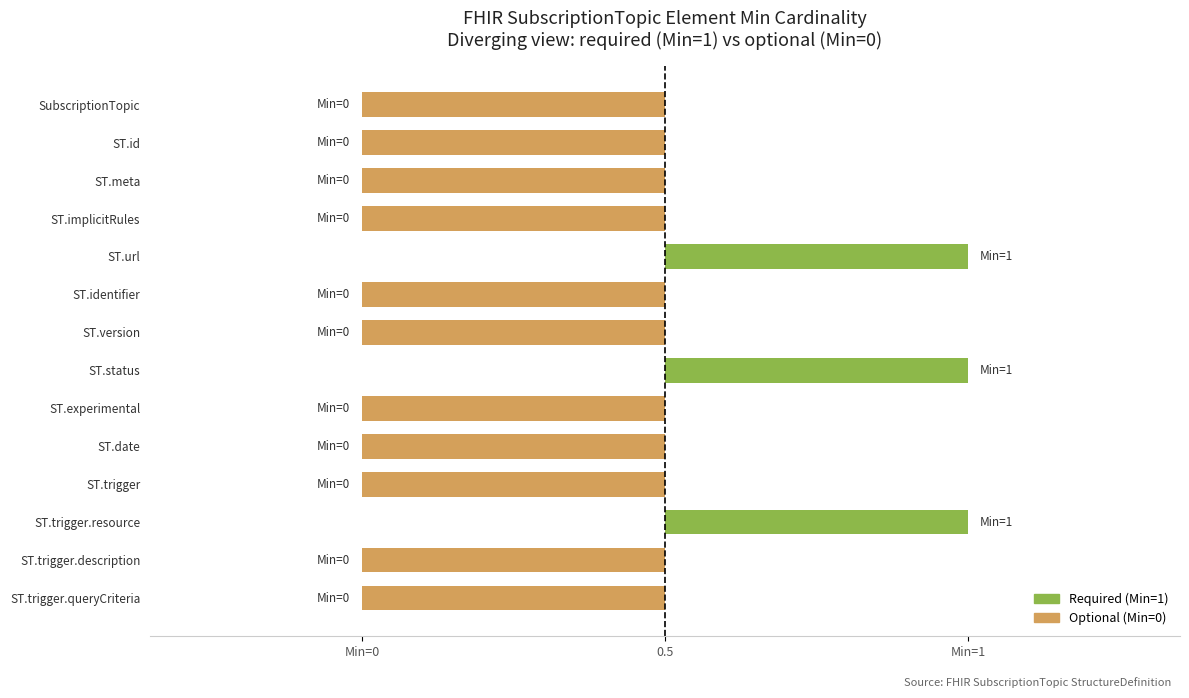

What is the average value?

-0.3